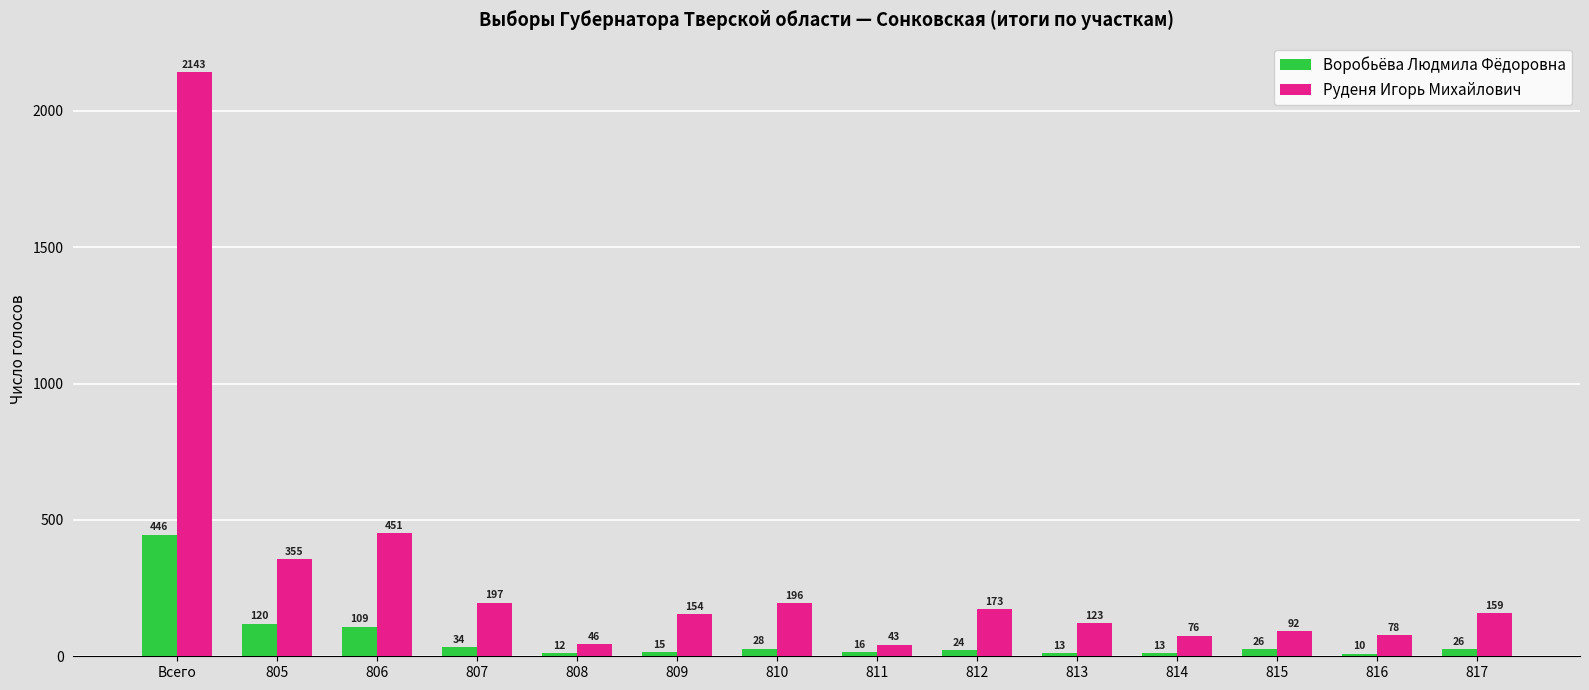

Reading left to right, what are all the values shown in this chart?

Воробьёва Людмила Фёдоровна: Всего=446	805=120	806=109	807=34	808=12	809=15	810=28	811=16	812=24	813=13	814=13	815=26	816=10	817=26
Руденя Игорь Михайлович: Всего=2143	805=355	806=451	807=197	808=46	809=154	810=196	811=43	812=173	813=123	814=76	815=92	816=78	817=159